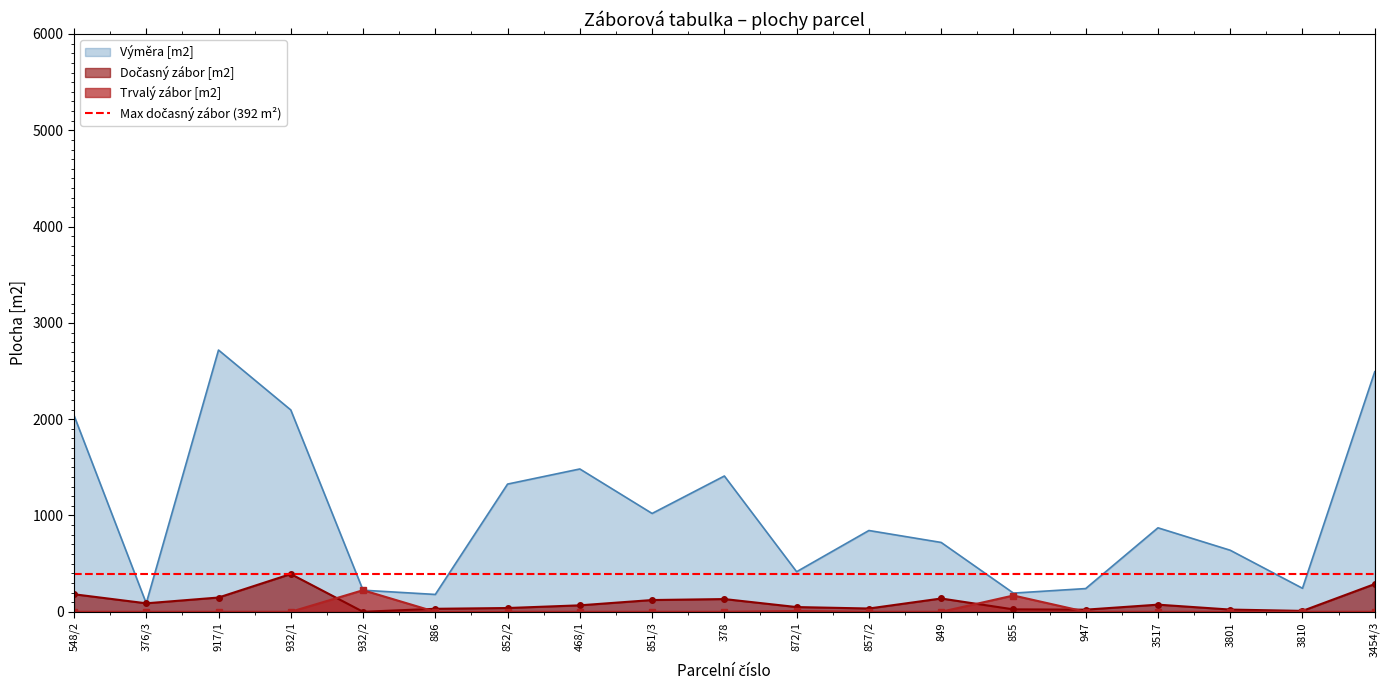

Is the value of Trvalý zábor [m2] at 851/3 greater than the value of Dočasný zábor [m2] at 548/2?

No